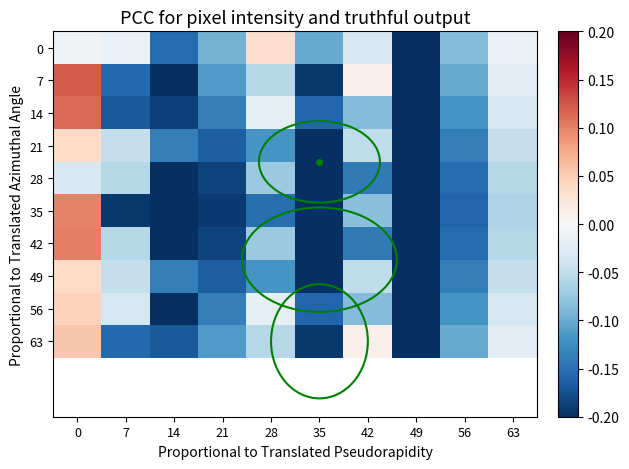

Reading left to right, extract all data points from this chart.

0: 0=-0.0	7=-0.0	14=-0.2	21=-0.1	28=0.0	35=-0.1	42=-0.0	49=-0.2	56=-0.1	63=-0.0
7: 0=0.1	7=-0.2	14=-0.2	21=-0.1	28=-0.1	35=-0.2	42=0.0	49=-0.2	56=-0.1	63=-0.0
14: 0=0.1	7=-0.2	14=-0.2	21=-0.1	28=-0.0	35=-0.2	42=-0.1	49=-0.2	56=-0.1	63=-0.0
21: 0=0.0	7=-0.0	14=-0.1	21=-0.2	28=-0.1	35=-0.2	42=-0.1	49=-0.2	56=-0.1	63=-0.0
28: 0=-0.0	7=-0.1	14=-0.2	21=-0.2	28=-0.1	35=-0.2	42=-0.1	49=-0.2	56=-0.2	63=-0.1
35: 0=0.1	7=-0.2	14=-0.2	21=-0.2	28=-0.2	35=-0.2	42=-0.1	49=-0.2	56=-0.2	63=-0.1
42: 0=0.1	7=-0.1	14=-0.2	21=-0.2	28=-0.1	35=-0.2	42=-0.1	49=-0.2	56=-0.2	63=-0.1
49: 0=0.0	7=-0.0	14=-0.1	21=-0.2	28=-0.1	35=-0.2	42=-0.1	49=-0.2	56=-0.1	63=-0.0
56: 0=0.0	7=-0.0	14=-0.2	21=-0.1	28=-0.0	35=-0.2	42=-0.1	49=-0.2	56=-0.1	63=-0.0
63: 0=0.1	7=-0.2	14=-0.2	21=-0.1	28=-0.1	35=-0.2	42=0.0	49=-0.2	56=-0.1	63=-0.0